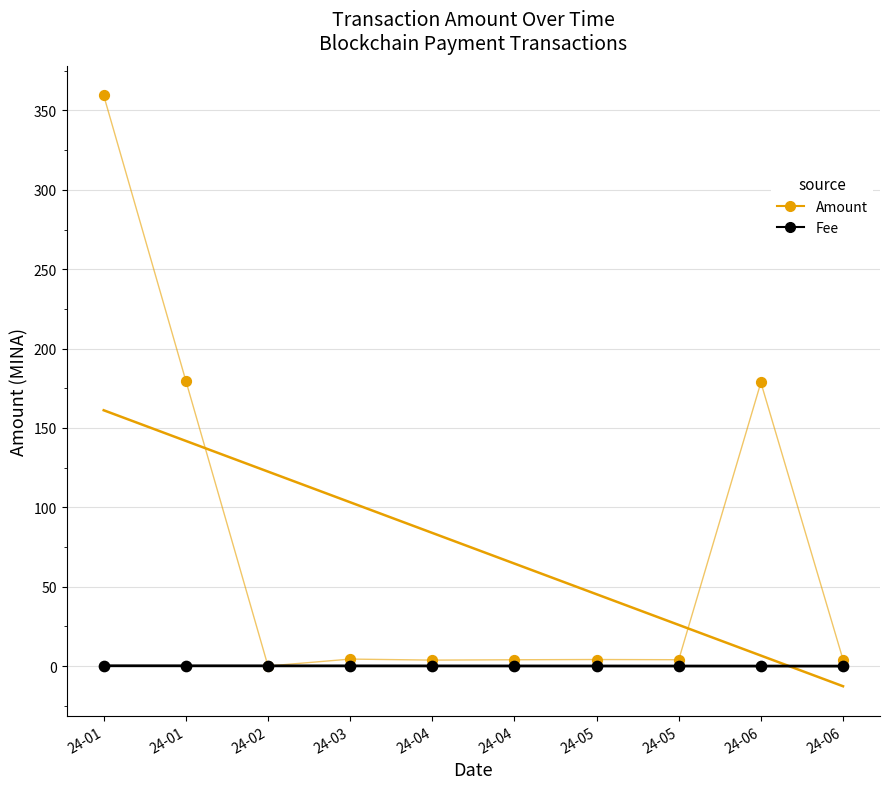

What are all the series names shown in the legend?

Amount, Fee